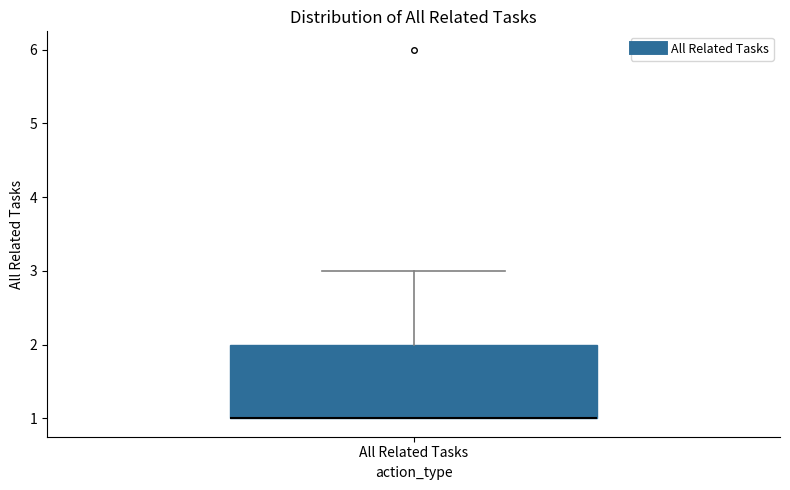

Where does the upper whisker of the box for All Related Tasks end on the y-axis? The values are not printed on the chart, so give them approximately, as read against the axis.

3